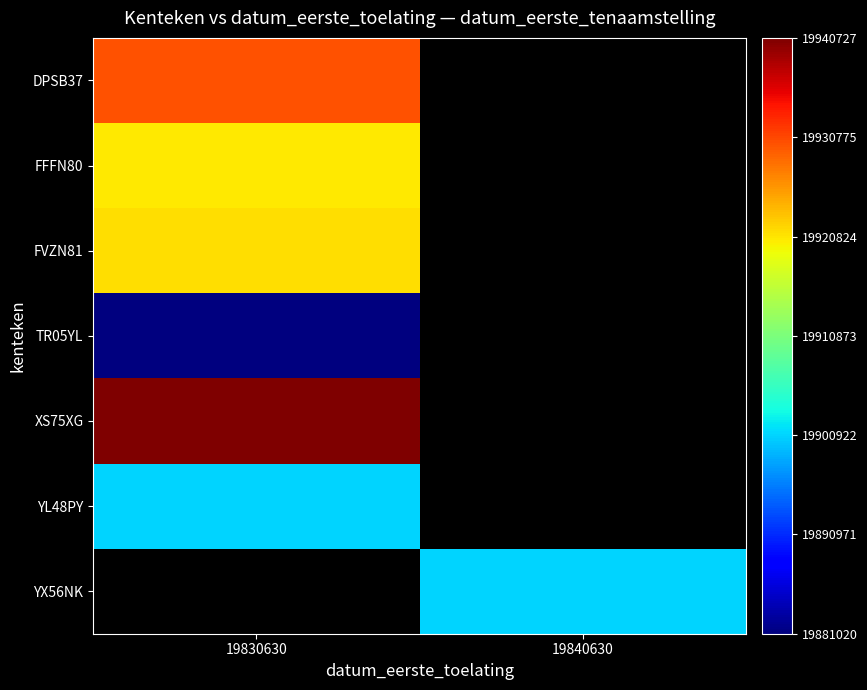

How many values in TR05YL are above zero?

1